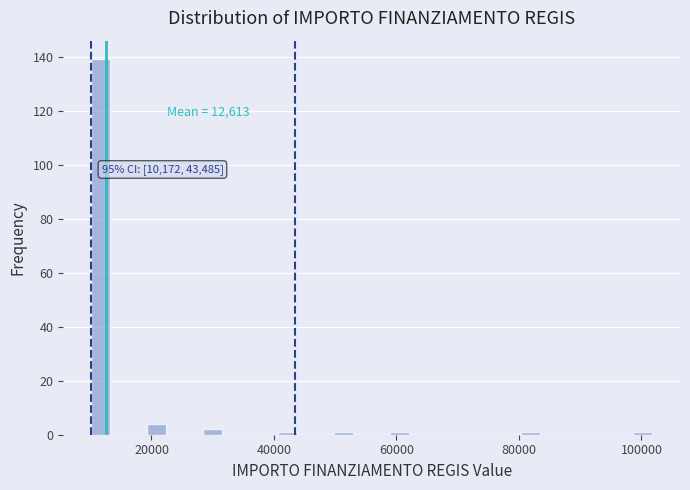

Read against the x-axis, roughly where is the centre of the tallest bar?

12000